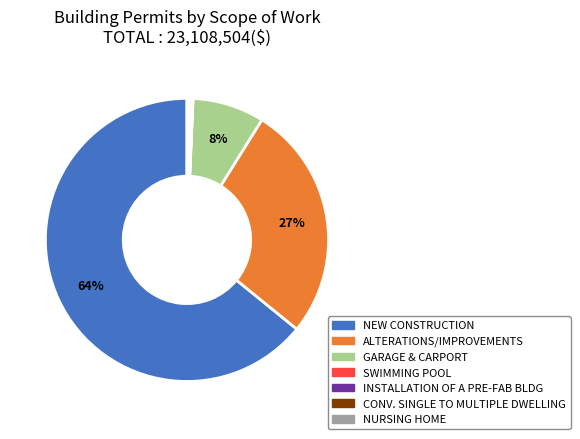

What is the largest slice in the pie chart?

NEW CONSTRUCTION